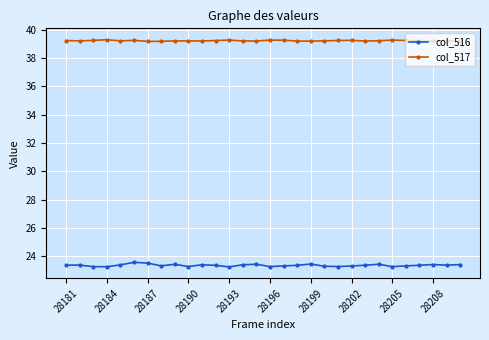

True or false: col_517 has more than 1 points higher than both neighbors.

True